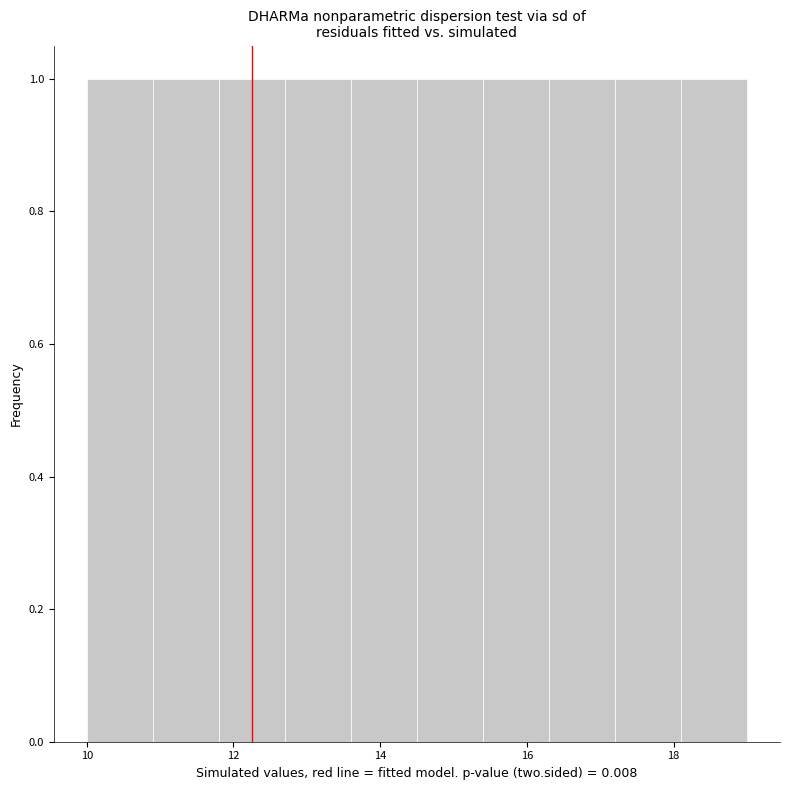

Reading left to right, list every bar in this chart as the range it spans on the x-axis followed by its height. Neither the bar edges nor the heights are printed on the chart, so give them approximately, as read against the axes.

10.0 to 10.9: 1
10.9 to 11.8: 1
11.8 to 12.7: 1
12.7 to 13.6: 1
13.6 to 14.5: 1
14.5 to 15.4: 1
15.4 to 16.3: 1
16.3 to 17.2: 1
17.2 to 18.1: 1
18.1 to 19.0: 1